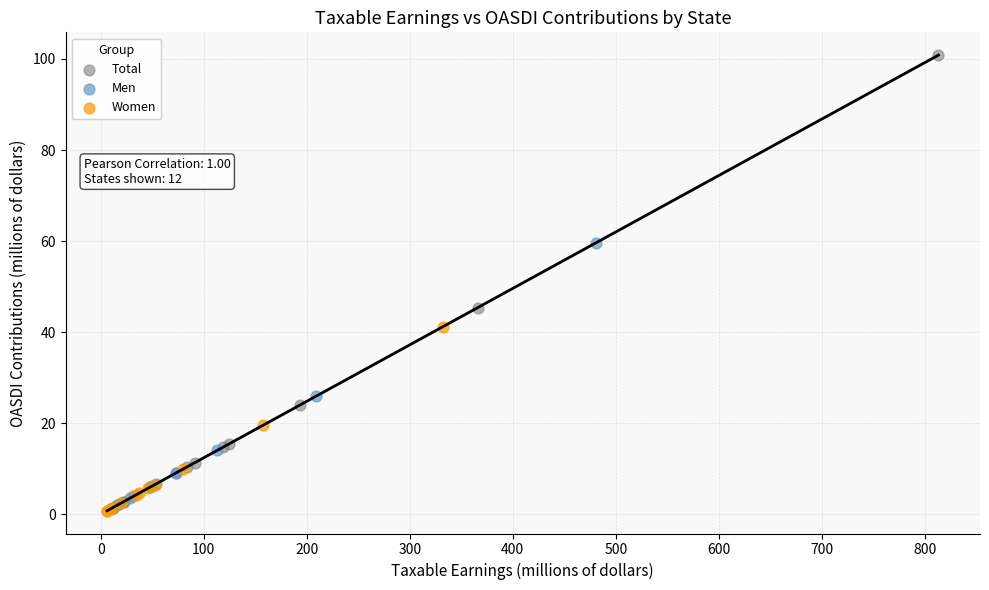

Which series contains the highest Y value?

Total